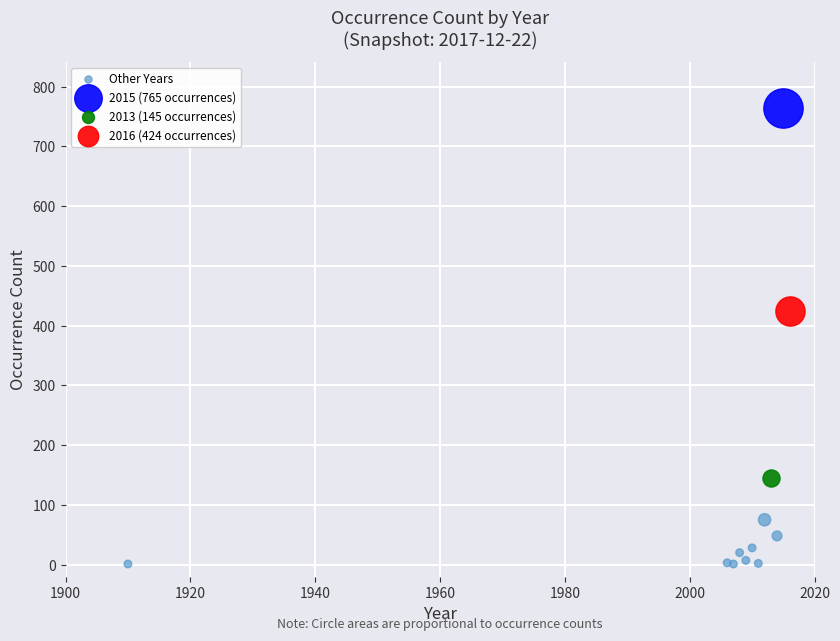

What are all the series names shown in the legend?

Other Years, 2015 (765 occurrences), 2013 (145 occurrences), 2016 (424 occurrences)